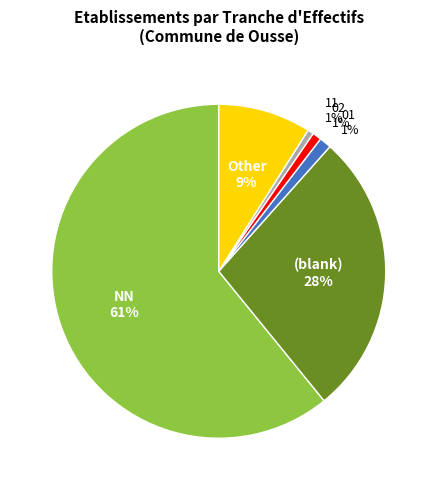

To the nearest percent, what is the average slice percentage?

17%